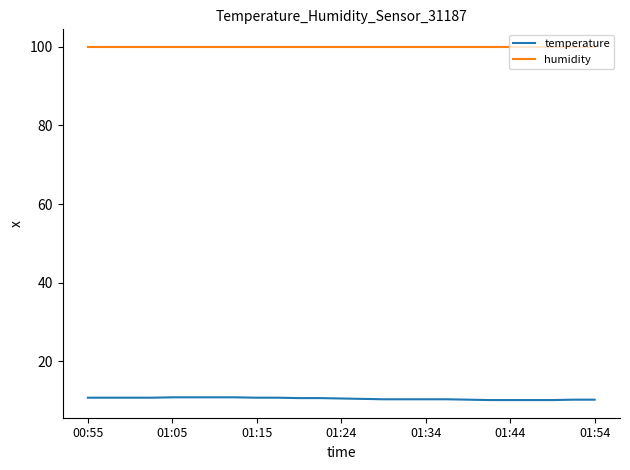

Which series has the largest total across all categories?

humidity